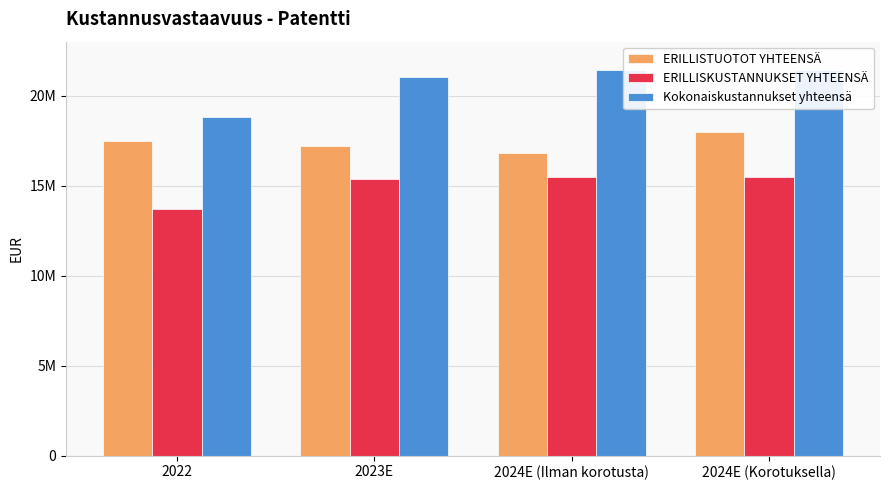

How many data points does each series have?

4